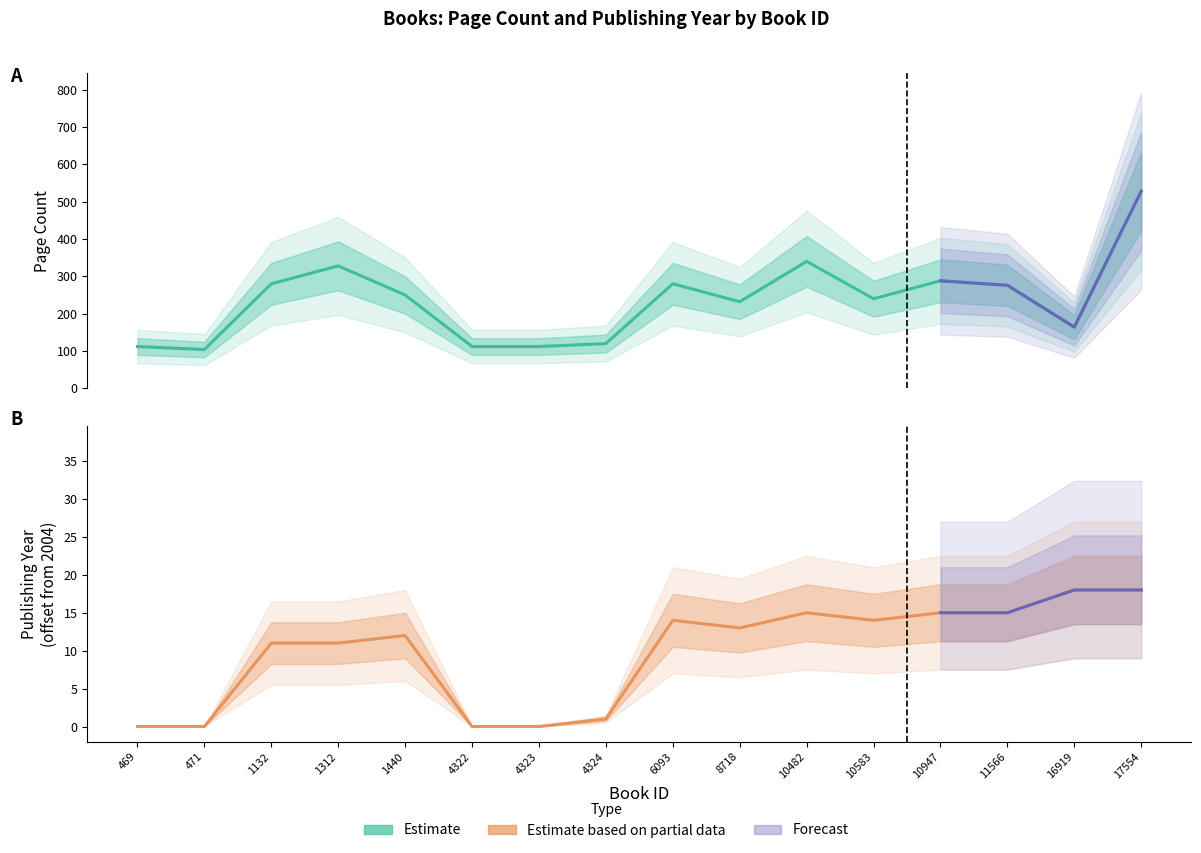

Which series has the widest spread of values?

pageCount